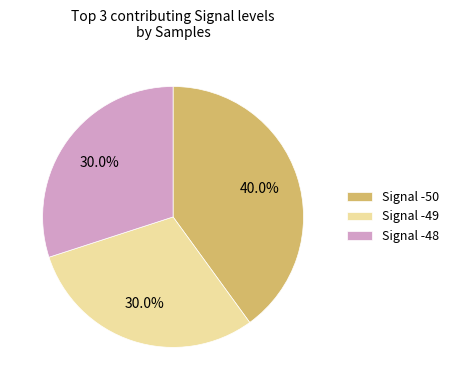

How many segments does this pie chart have?

3